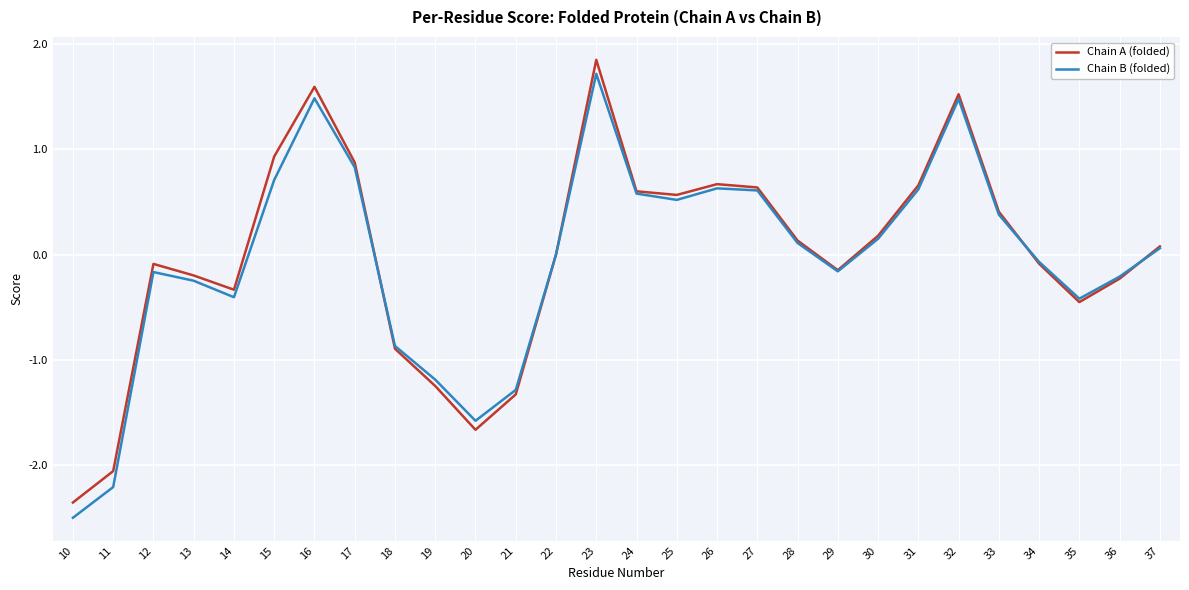

Which category has the lowest value in the Chain B (folded) series?

10